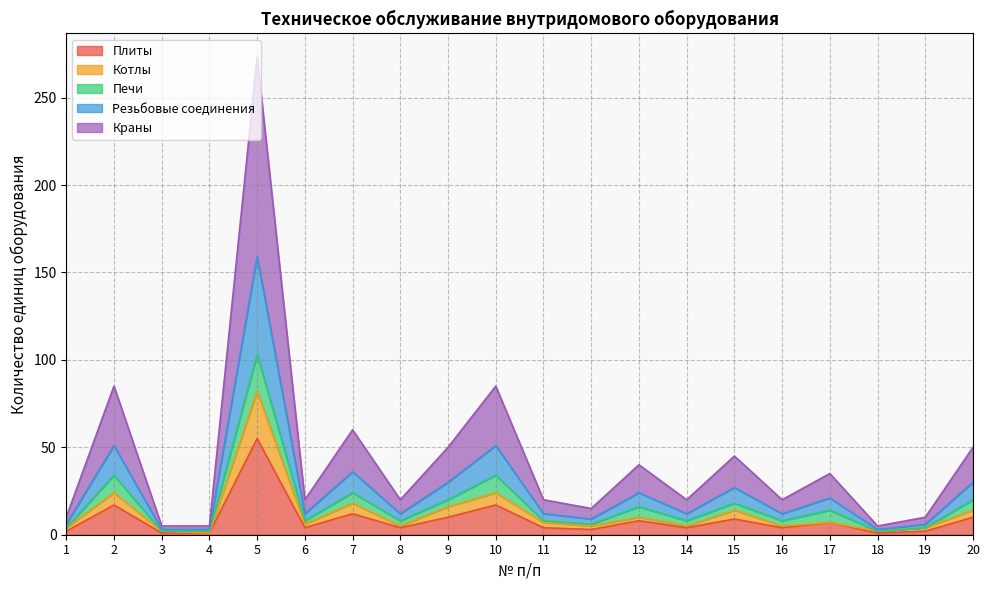

What is the highest value of the Плиты series?

55